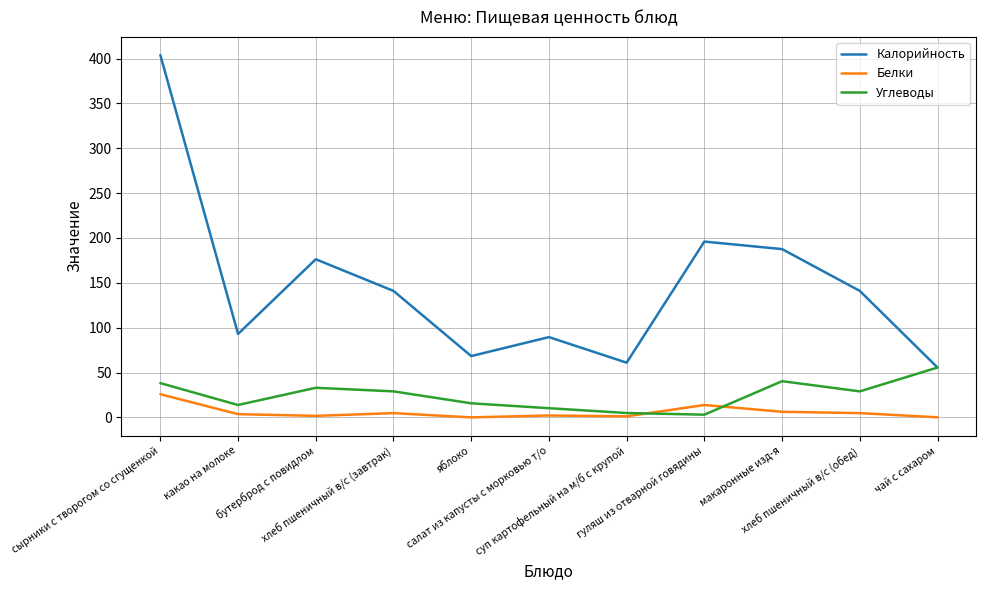

Rank the series at сырники с творогом со сгущенкой from highest to lowest value.

Калорийность, Углеводы, Белки